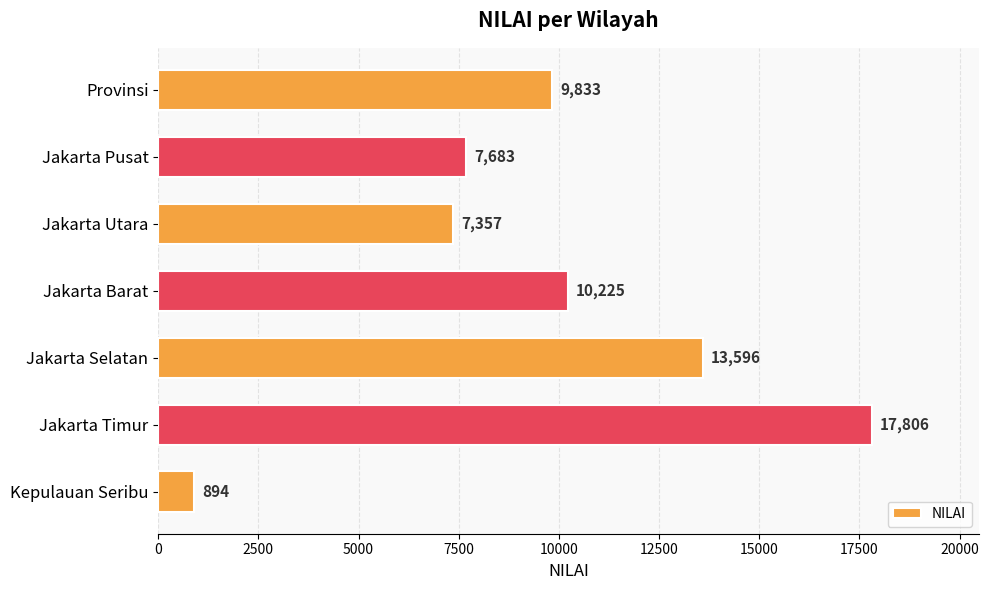

Which category has the highest value across all series?

Jakarta Timur